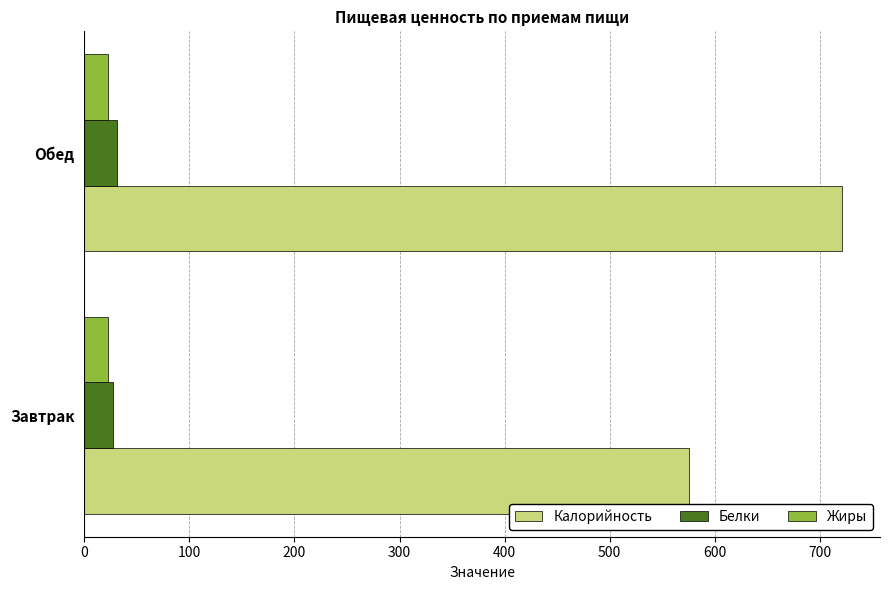

Which series has the largest total across all categories?

Калорийность